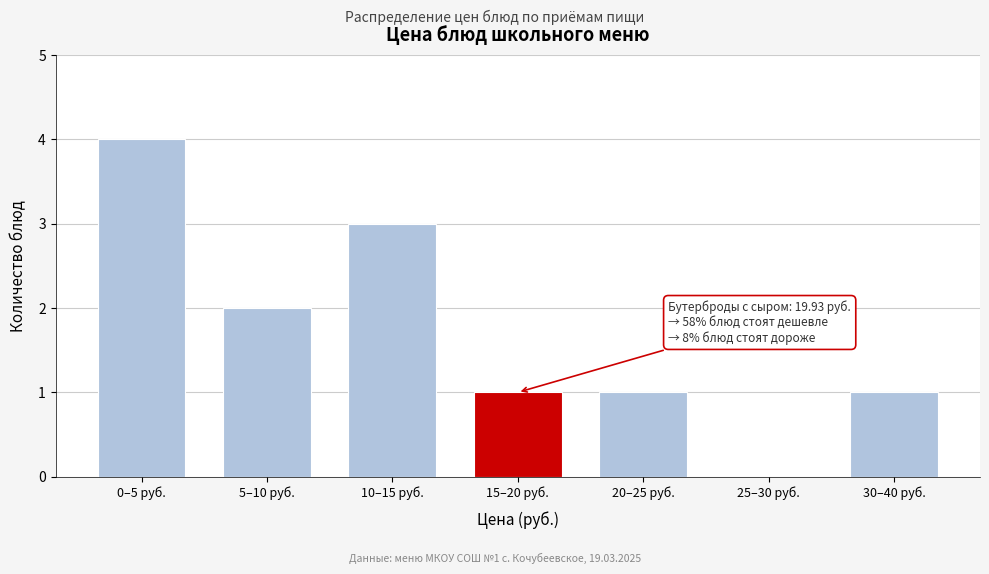

Which has a higher value, 10–15 руб. or 0–5 руб.?

0–5 руб.